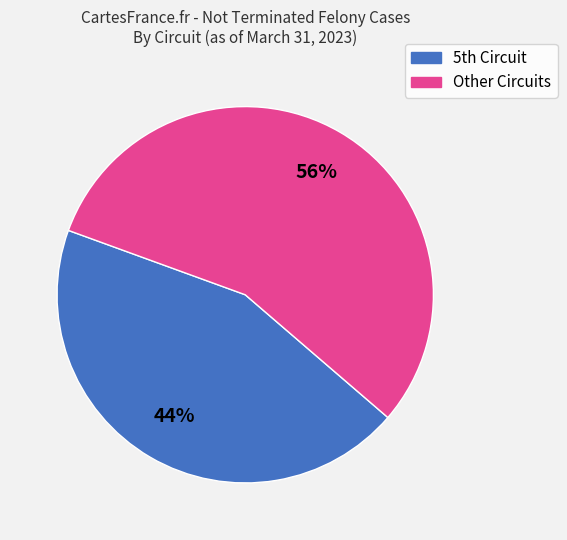

To the nearest percent, what is the average slice percentage?

50%